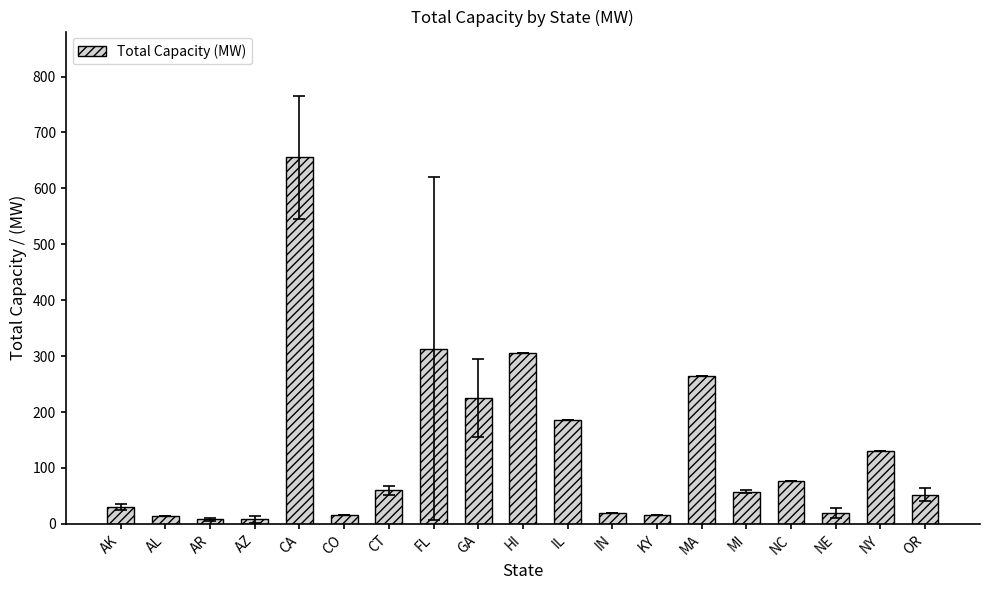

How many categories are shown in the chart?

19